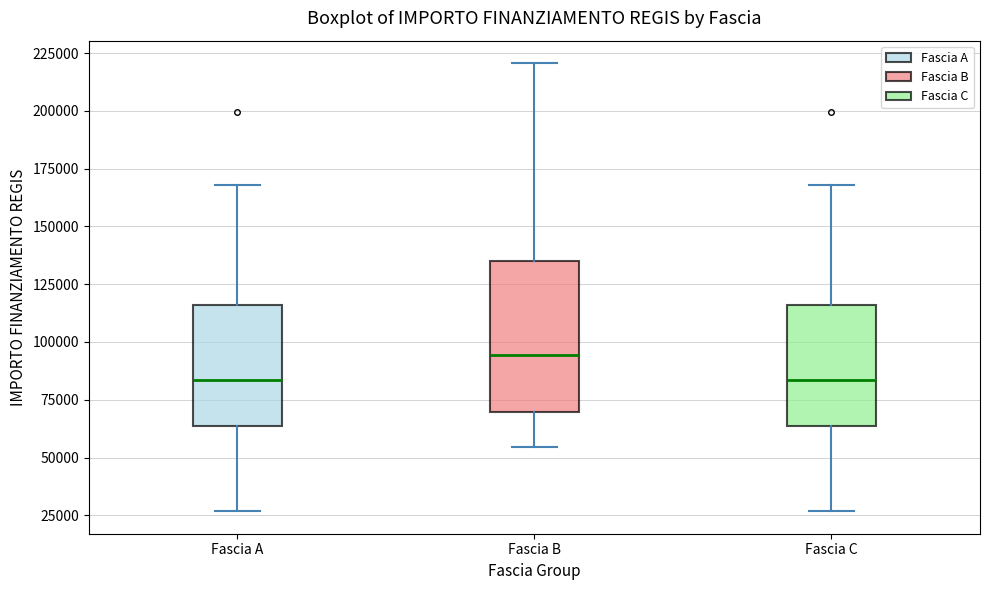

Reading left to right, transcribe this box plot: for each box, give where its median line is, the range the box spans, and where its two whiskers end, as read against the y-axis. The values are not printed on the chart, so give them approximately, as read against the axis.

Fascia A: median 85000, box 65000 to 115000, whiskers 25000 to 170000
Fascia B: median 95000, box 70000 to 135000, whiskers 55000 to 220000
Fascia C: median 85000, box 65000 to 115000, whiskers 25000 to 170000